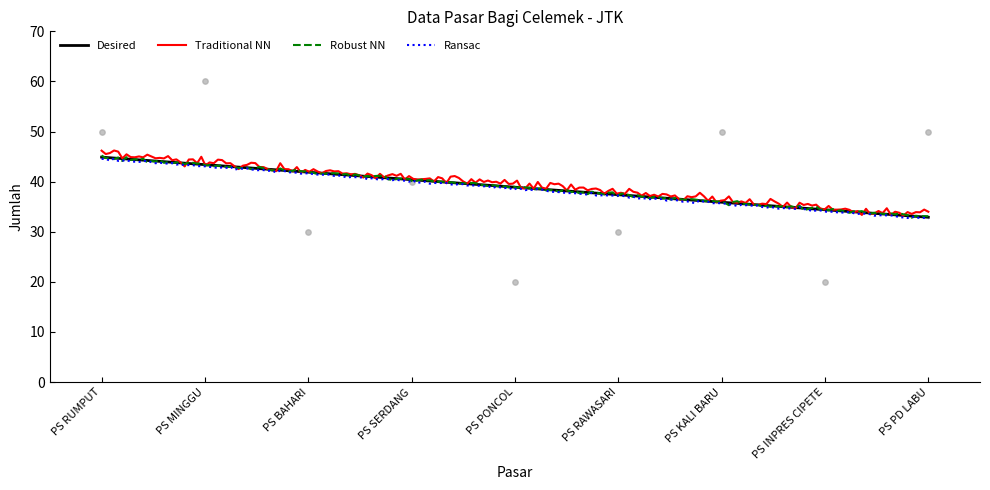

What is the ratio of the value at PS KALI BARU to the value at PS MINGGU?

0.8